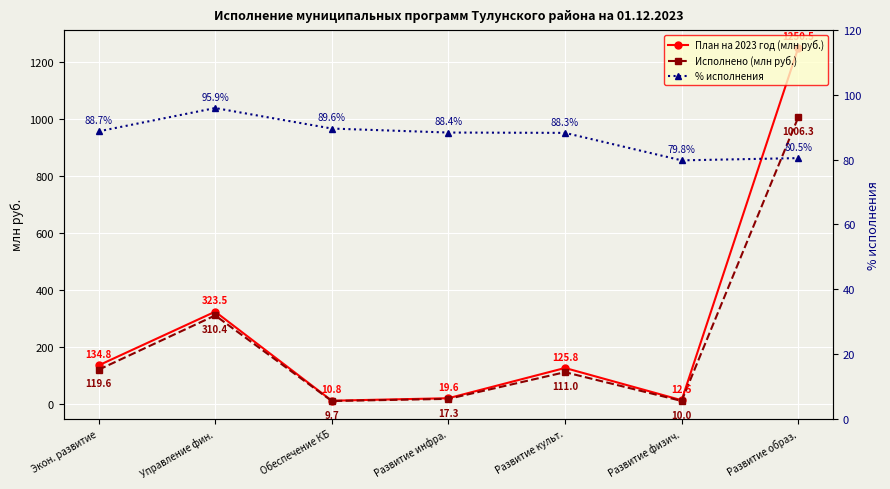

At Развитие физич., list the series in order from largest to smallest.

% исполнения, План на 2023 год (млн руб.), Исполнено (млн руб.)